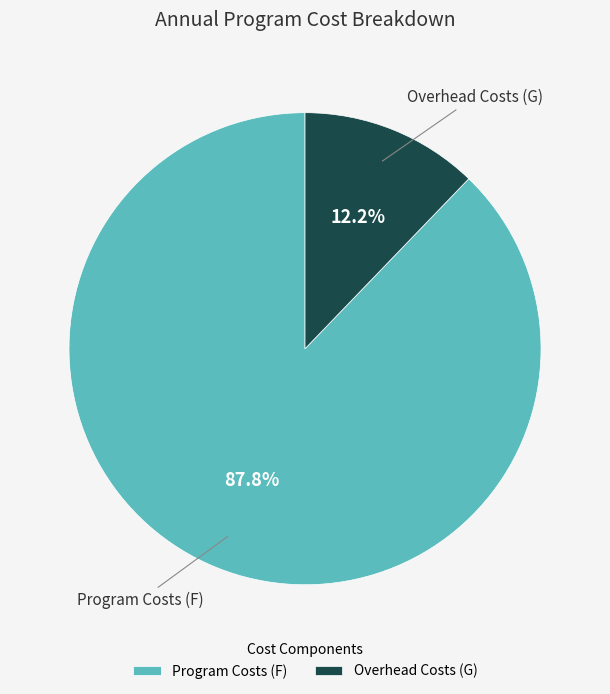

To the nearest percent, what is the difference between the largest and smallest slice percentages?

76%